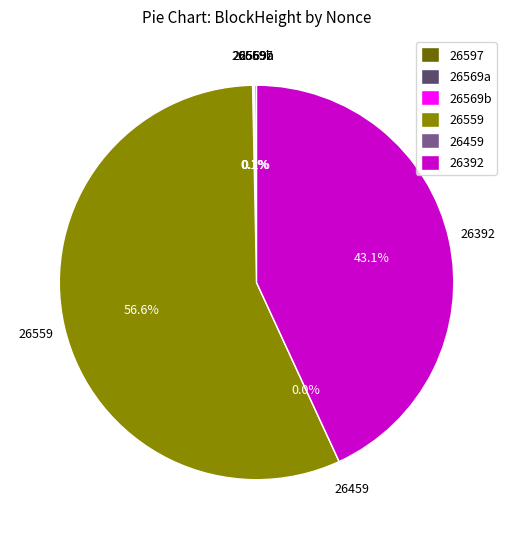

How many segments does this pie chart have?

6